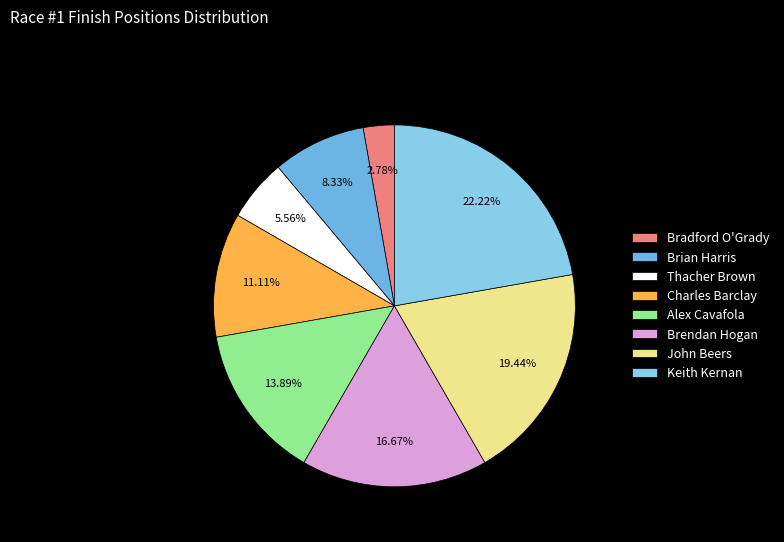

Is there a majority slice in this chart?

No